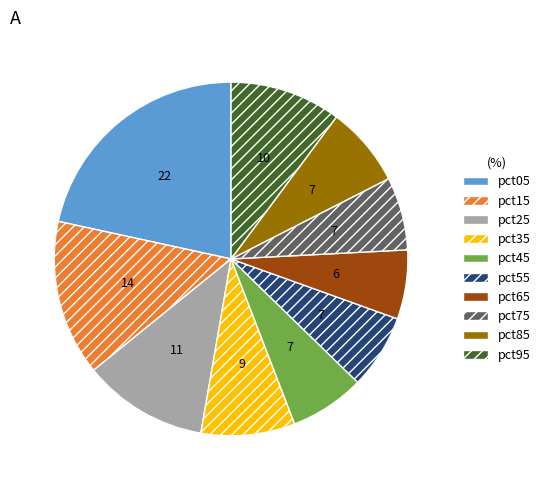

How many slices are in this pie chart?

10